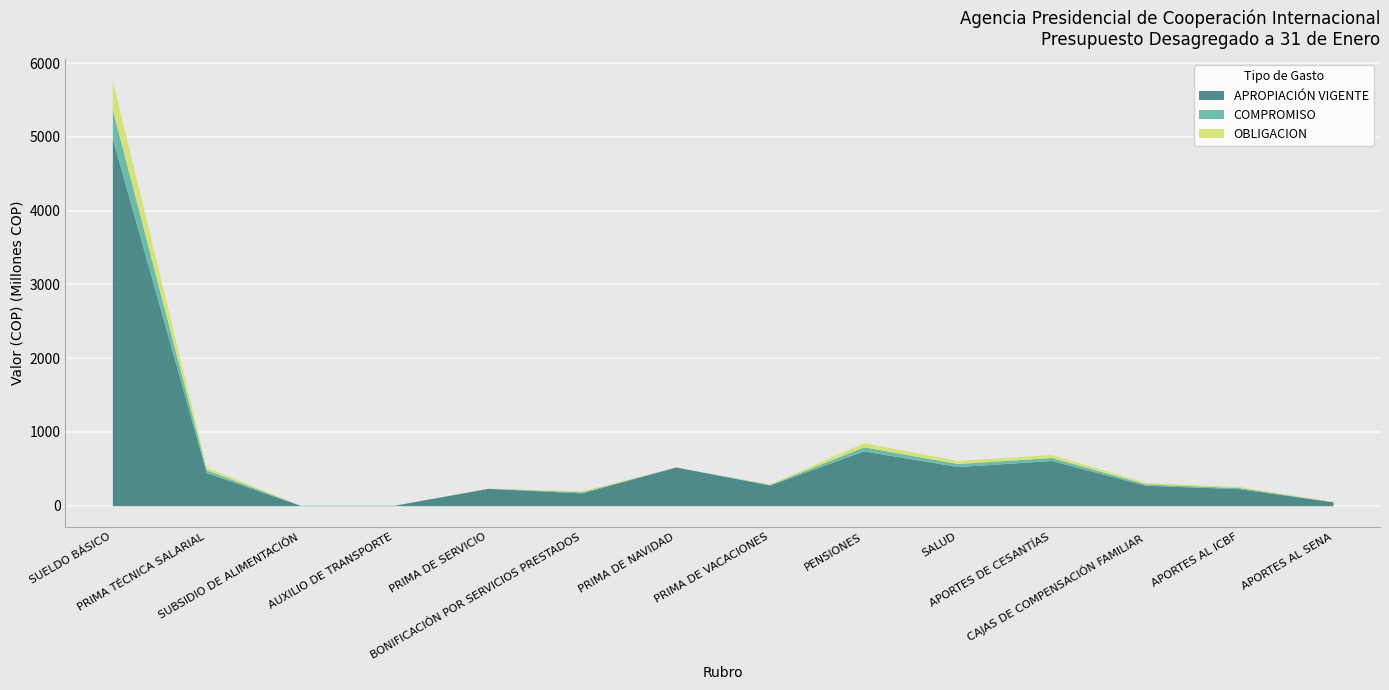

True or false: APROPIACIÓN VIGENTE and COMPROMISO intersect in this chart.

False